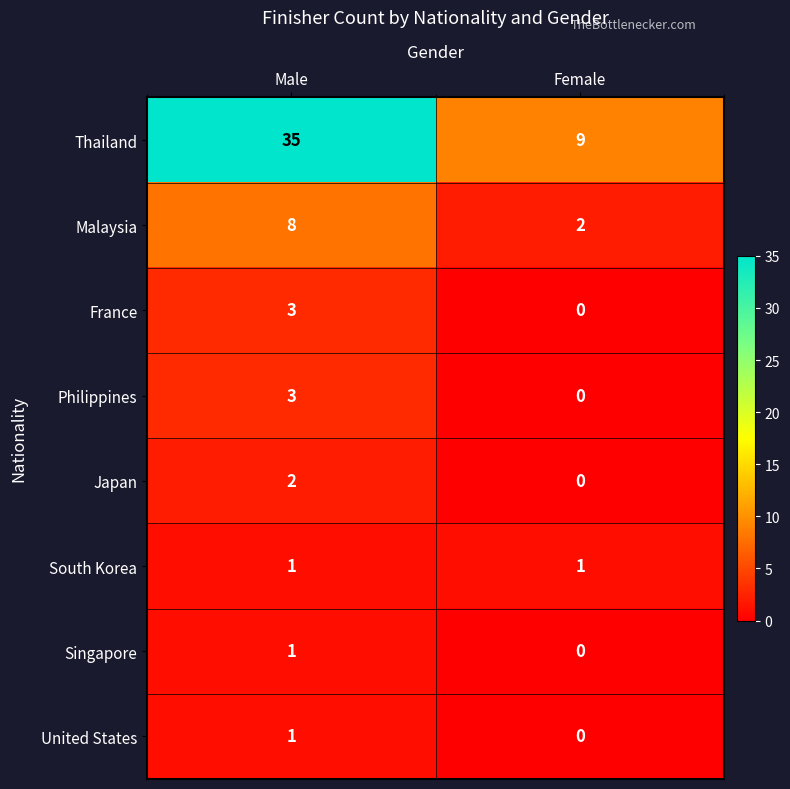

Between Male and Female, which series saw the biggest shift?

Thailand